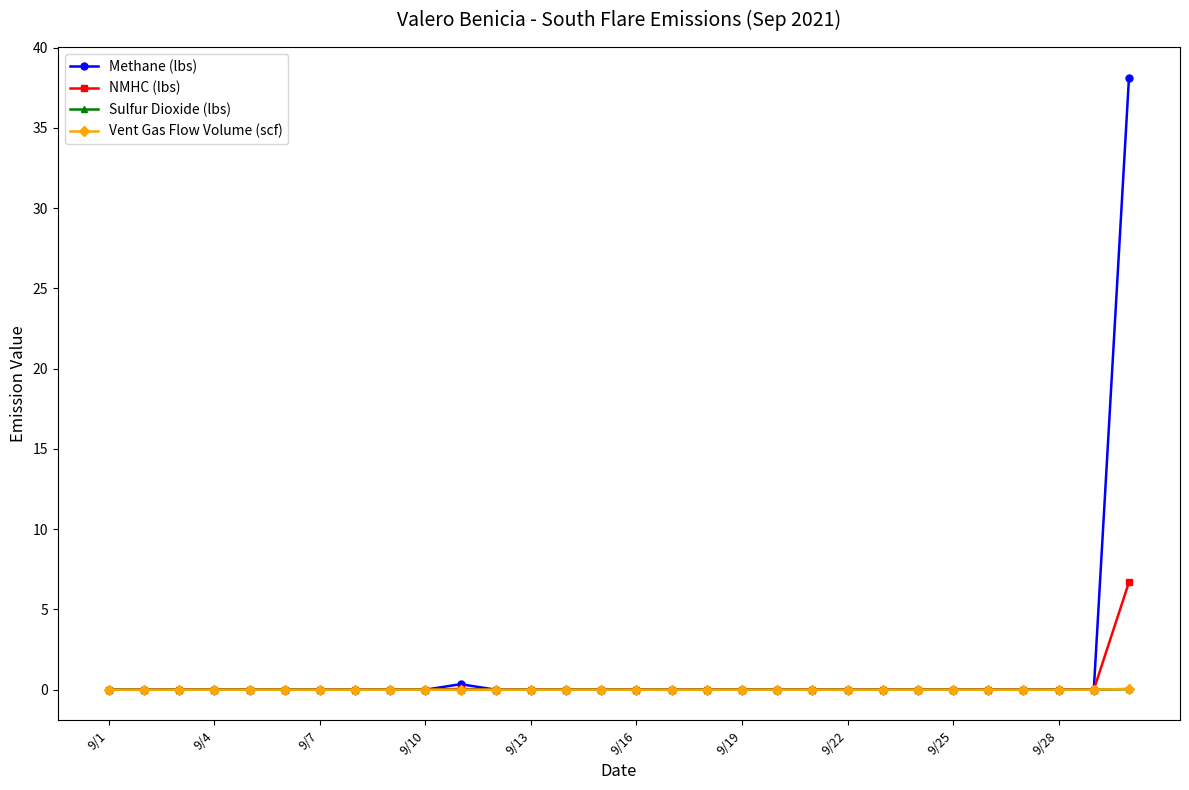

What is the maximum value for Methane (lbs)?

38.1